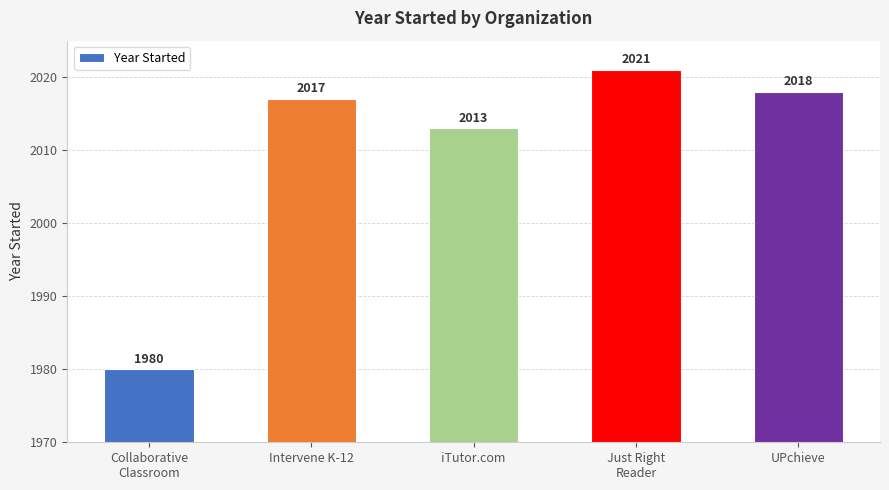

List the labels in order of value, largest first.

Just Right
Reader, UPchieve, Intervene K-12, iTutor.com, Collaborative
Classroom